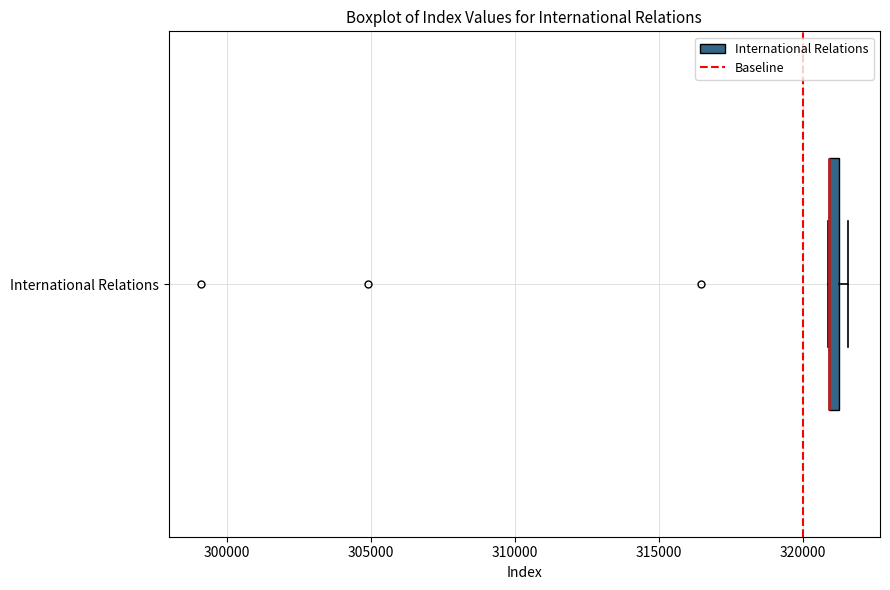

Where is the right edge of the box for International Relations on the x-axis? The values are not printed on the chart, so give them approximately, as read against the axis.

321500